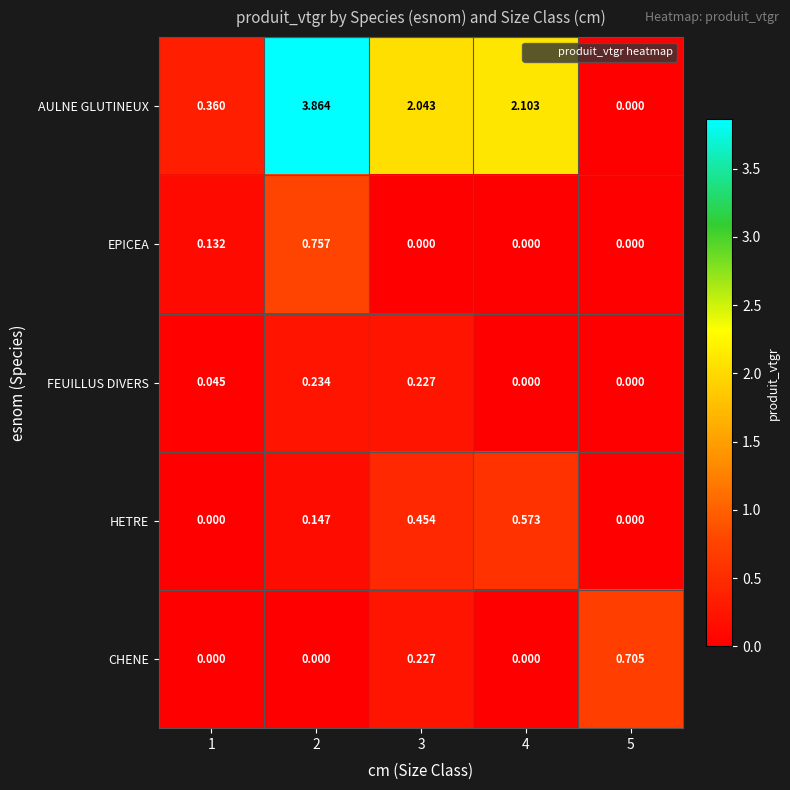

Which series has the largest range (max minus min)?

AULNE GLUTINEUX